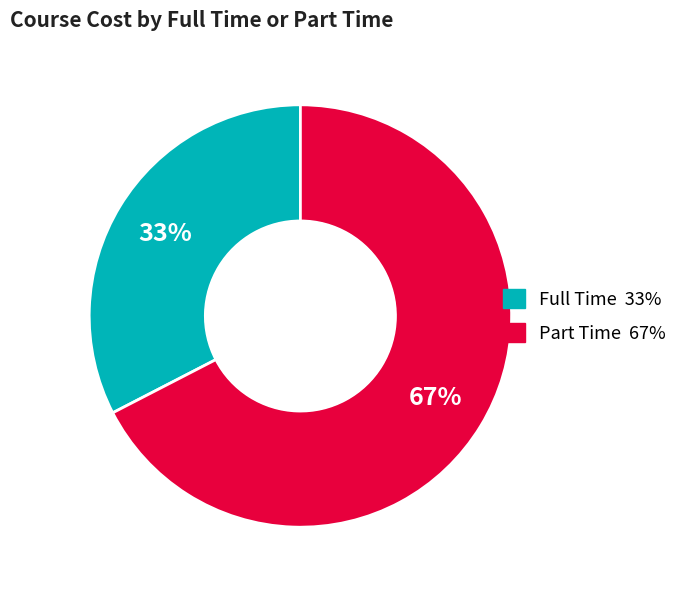

To the nearest percent, what is the combined percentage of Full Time and Part Time?

100%